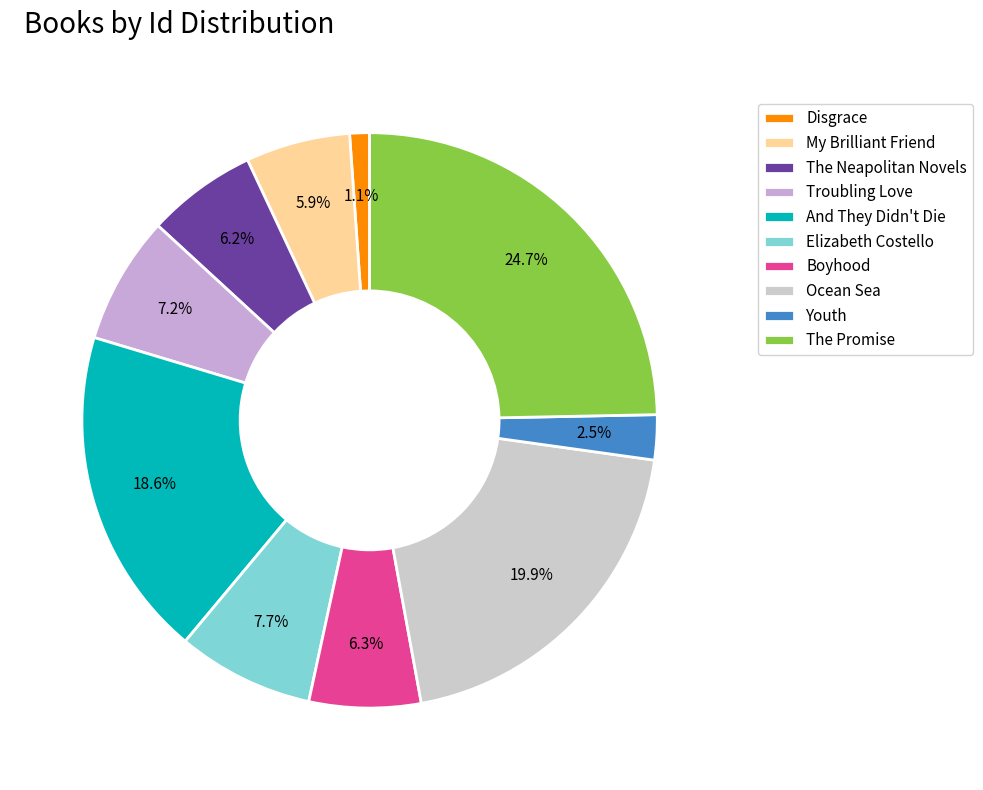

What is the ratio of the value at Ocean Sea to the value at The Neapolitan Novels?

3.2